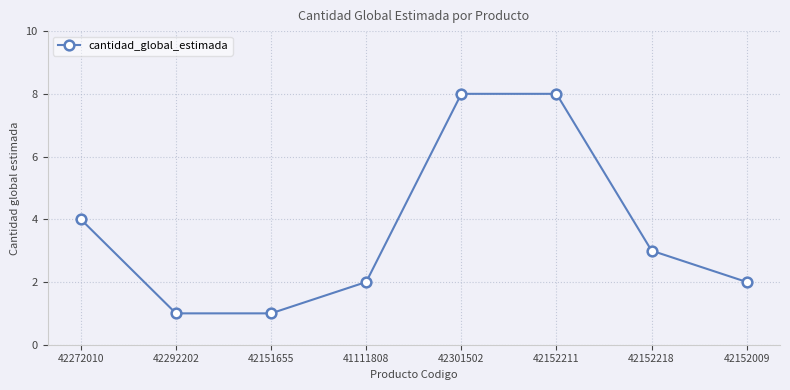

What is the sum of all values?

29